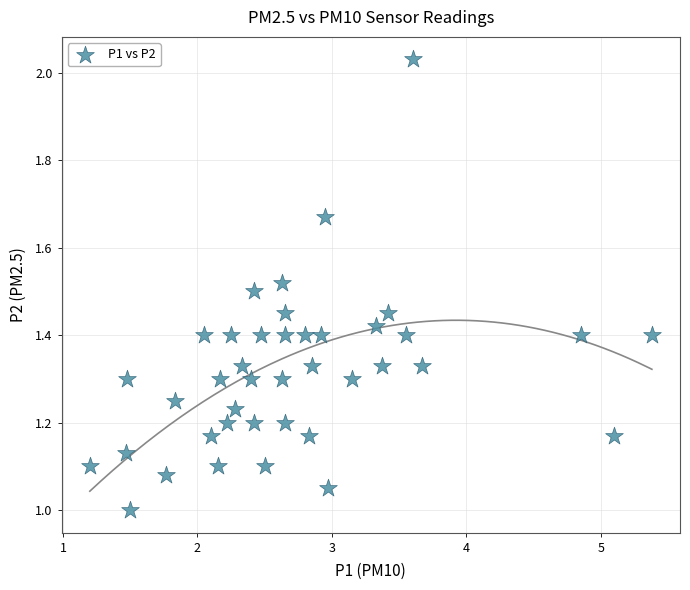

What is the range of X values (max minus min)?

4.2